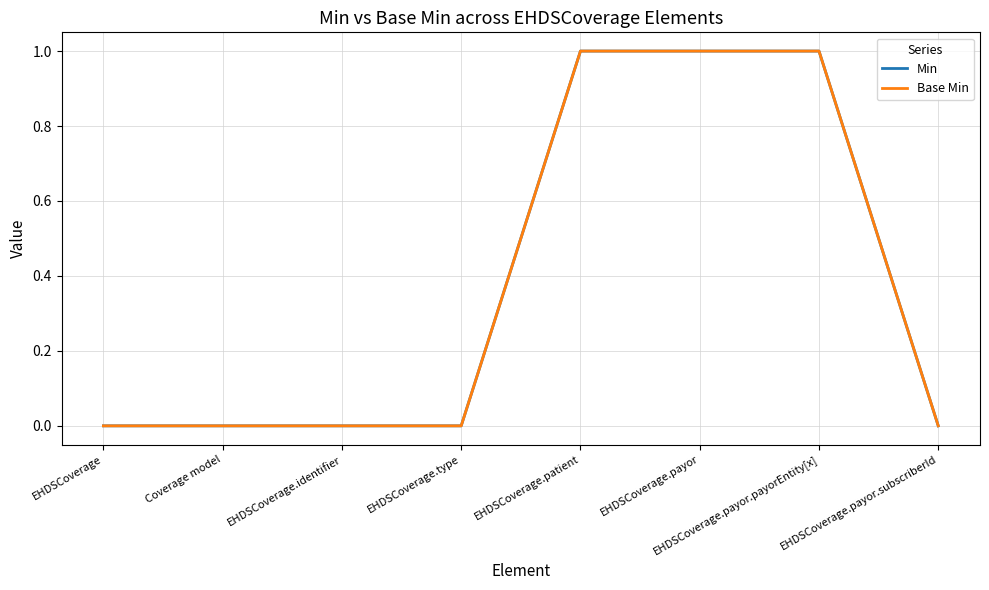

What is the label of the 1st point from the right?

EHDSCoverage.payor.subscriberId